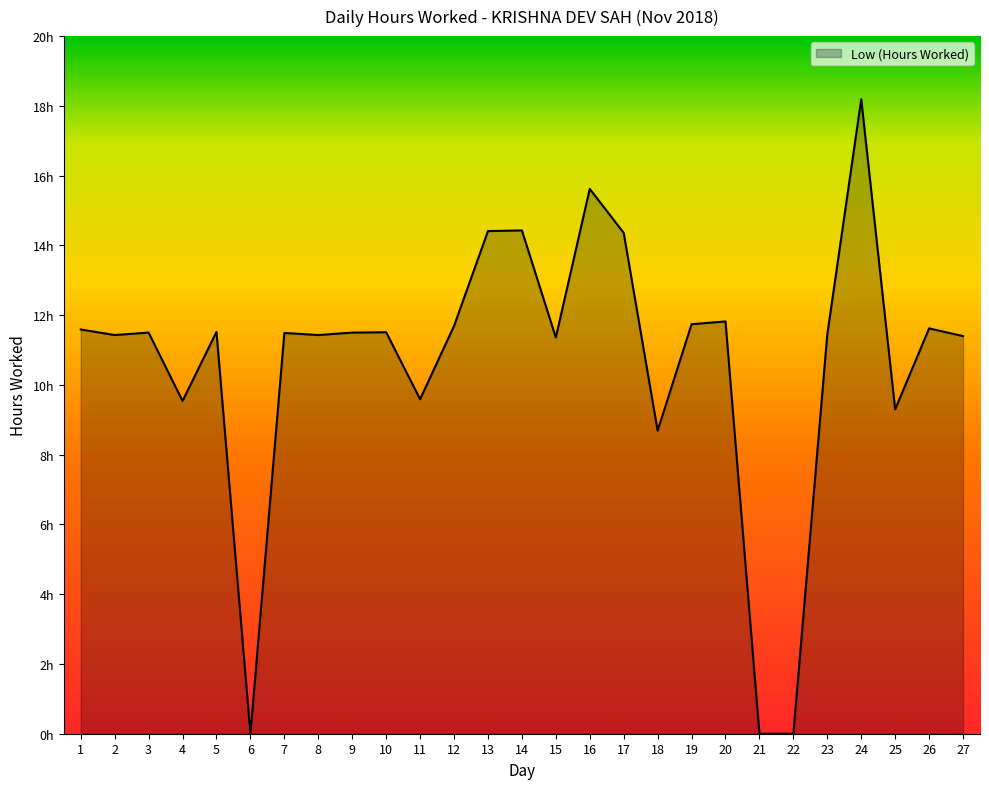

What is the value of the 24th point from the left?

18.2